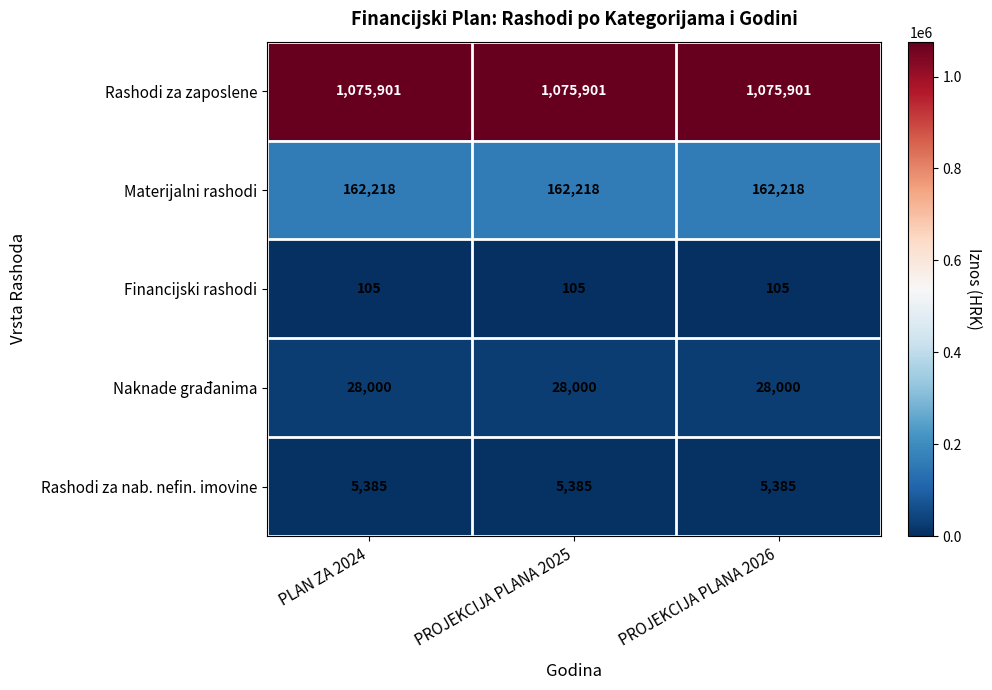

The Rashodi za zaposlene series shows 257500 at PLAN ZA 2024. True or false?

False